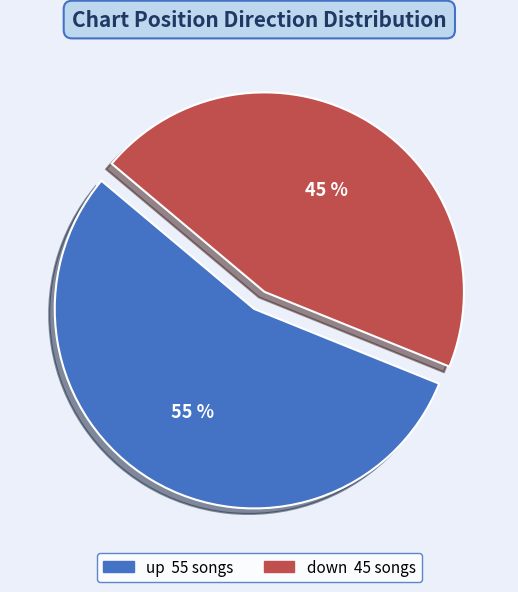

Which category has the smallest portion of the pie?

down